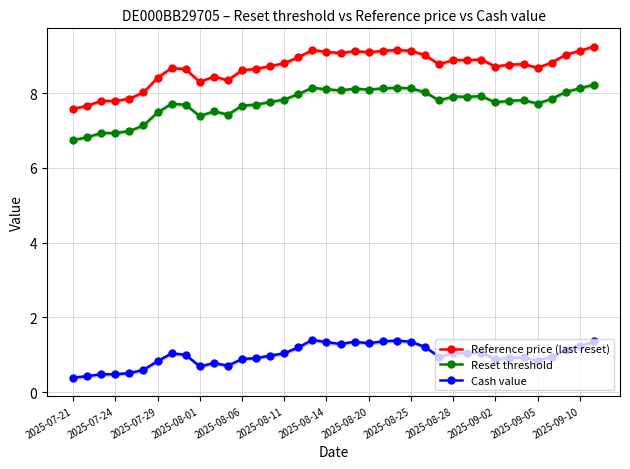

Reading left to right, extract all data points from this chart.

Reference price (last reset): 7.6	7.7	7.8	7.8	7.8	8.0	8.4	8.7	8.6	8.3	8.4	8.3	8.6	8.6	8.7	8.8	9.0	9.1	9.1	9.1	9.1	9.1	9.1	9.1	9.1	9.0	8.8	8.9	8.9	8.9	8.7	8.8	8.8	8.7	8.8	9.0	9.1	9.2
Reset threshold: 6.7	6.8	6.9	6.9	7.0	7.1	7.5	7.7	7.7	7.4	7.5	7.4	7.7	7.7	7.8	7.8	8.0	8.1	8.1	8.1	8.1	8.1	8.1	8.1	8.1	8.0	7.8	7.9	7.9	7.9	7.8	7.8	7.8	7.7	7.8	8.0	8.1	8.2
Cash value: 0.4	0.4	0.5	0.5	0.5	0.6	0.8	1.0	1.0	0.7	0.8	0.7	0.9	0.9	1.0	1.0	1.2	1.4	1.3	1.3	1.4	1.3	1.4	1.4	1.4	1.2	0.9	1.1	1.0	1.1	0.9	0.9	0.9	0.8	0.9	1.1	1.2	1.4